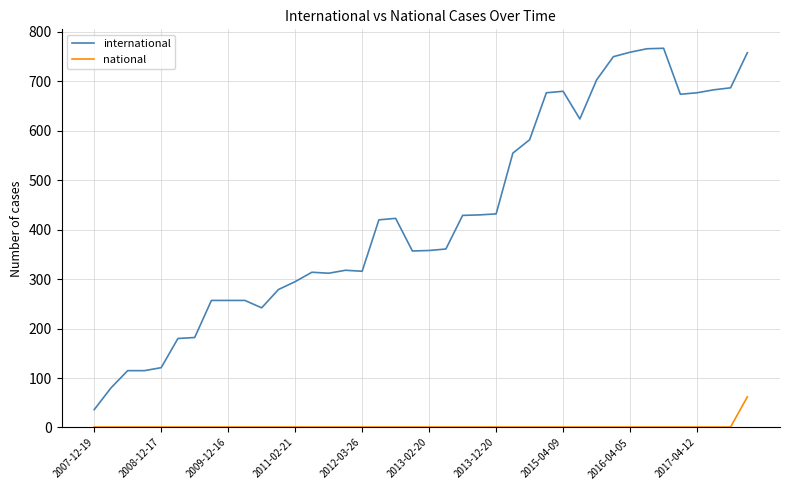

True or false: national and international cross at least once.

False